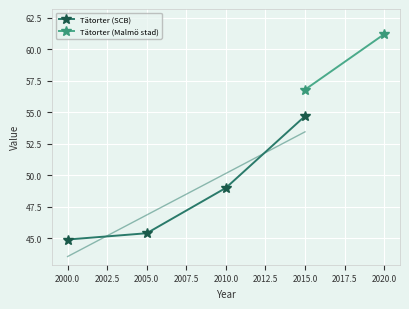

True or false: there are more than 0 points higher than both neighbors.

False